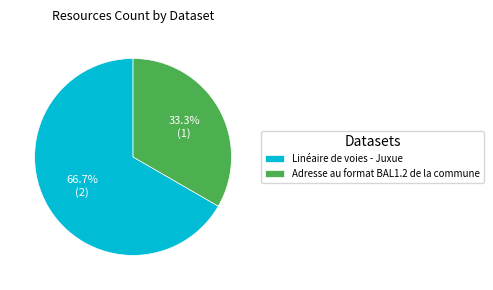

What is the largest slice in the pie chart?

Linéaire de voies - Juxue